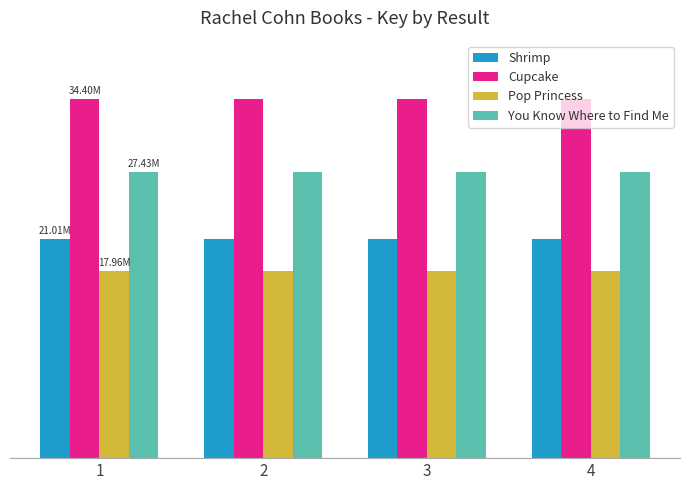

What is the value of the Shrimp bar at the 4th from the left?

21011224